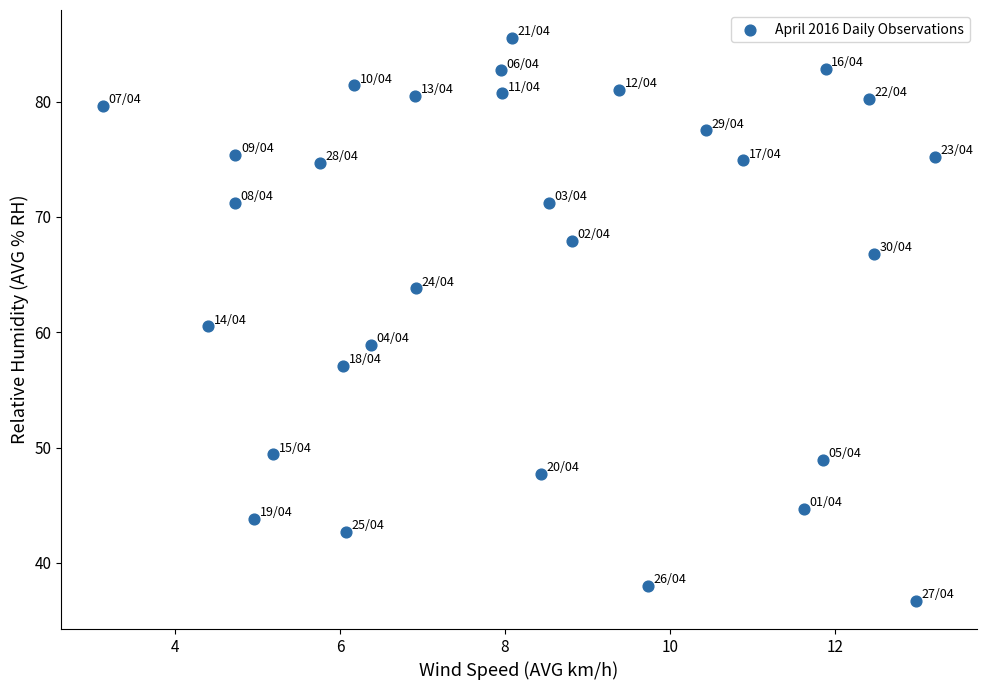

What is the range of X values (max minus min)?

10.1